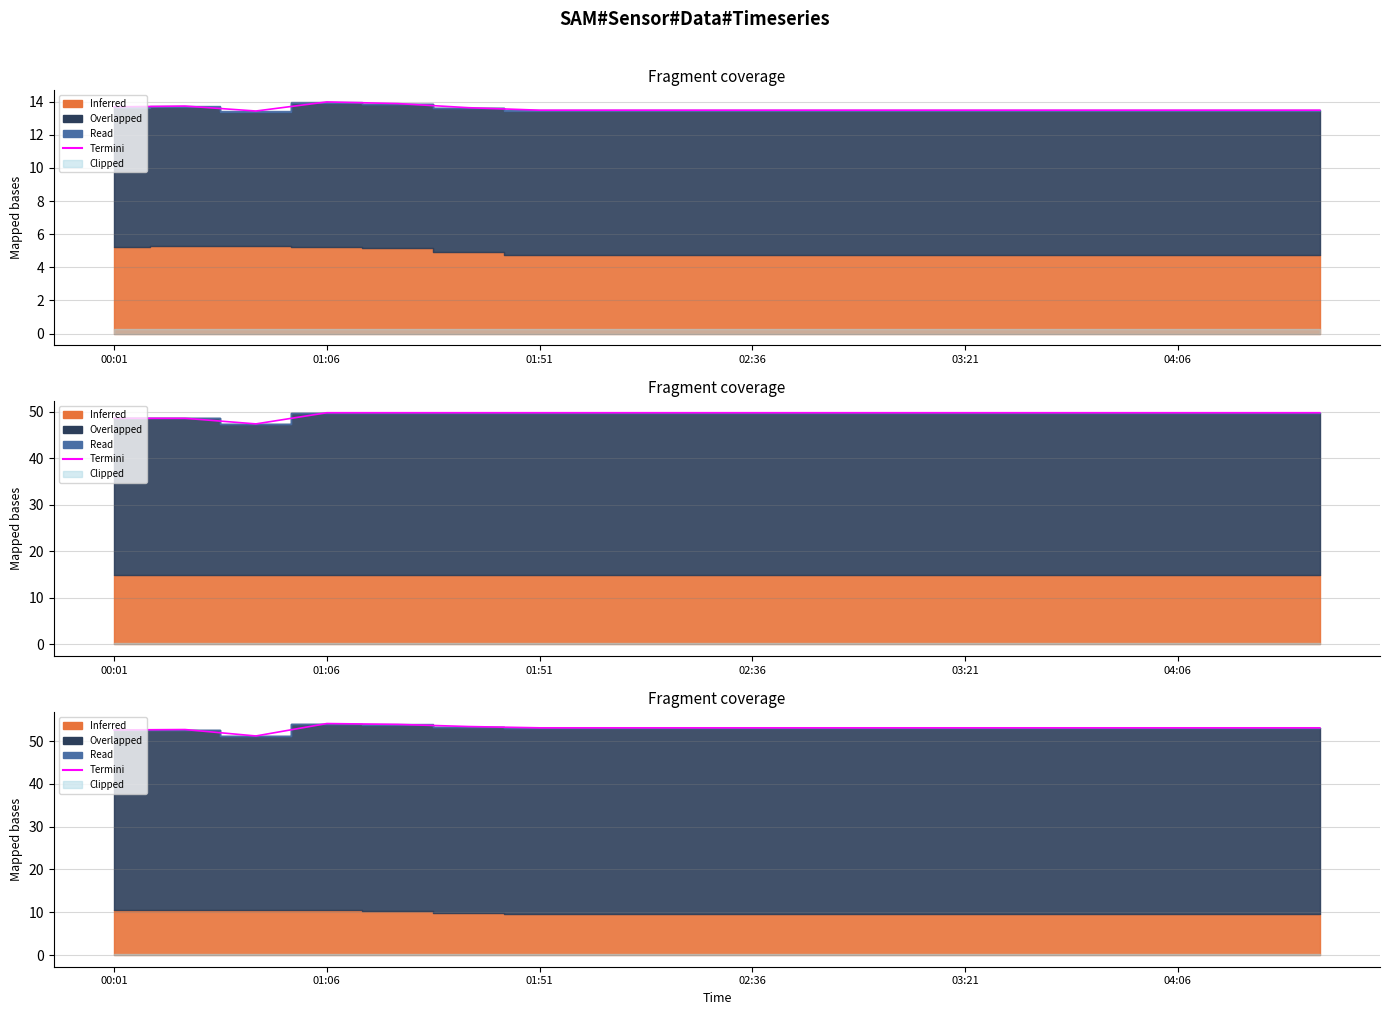

What is the difference between the second highest and minimum values?

2.7